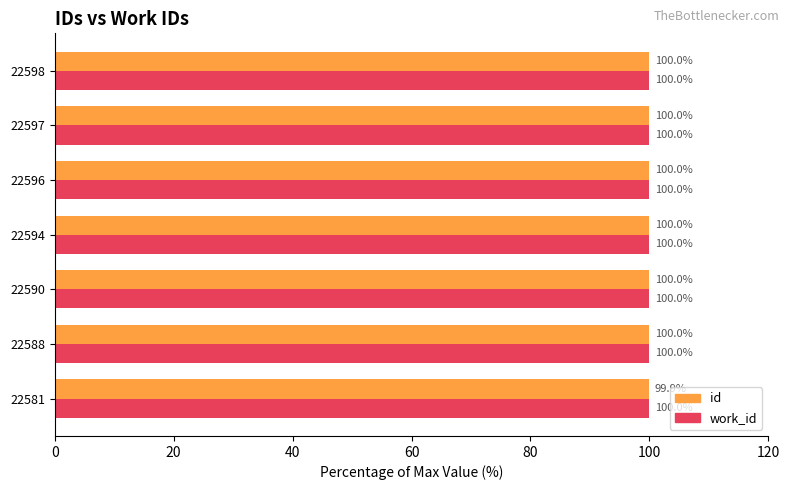

The work_id series shows 100.0 at 22594. True or false?

True